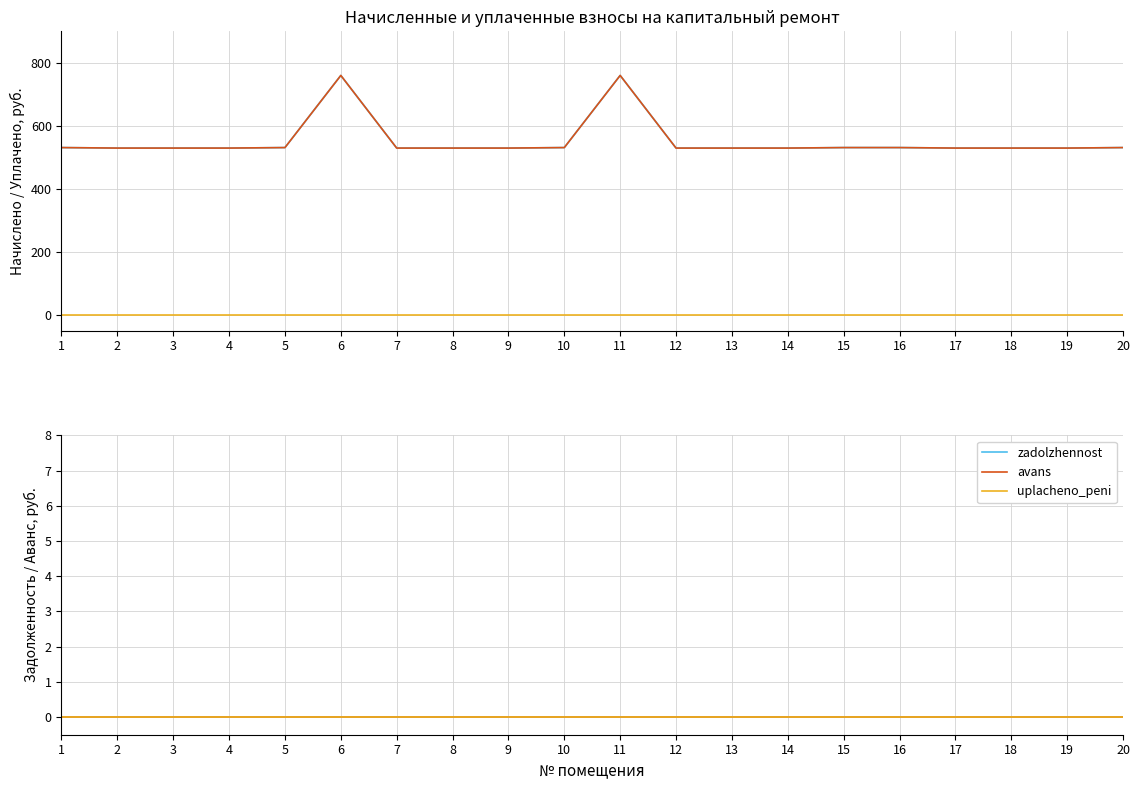

Reading right to left, transcribe all the data shown in this chart.

nachisleno: 531.1	529.5	529.5	529.5	531.1	531.1	529.5	529.5	529.5	760.0	531.1	529.5	529.5	529.5	760.0	531.1	529.5	529.5	529.5	531.1
uplacheno: 531.1	529.5	529.5	529.5	531.1	531.1	529.5	529.5	529.5	760.0	531.1	529.5	529.5	529.5	760.0	531.1	529.5	529.5	529.5	531.1
zadolzhennost: 0.0	0.0	0.0	0.0	0.0	0.0	0.0	0.0	0.0	0.0	0.0	0.0	0.0	0.0	0.0	0.0	0.0	0.0	0.0	0.0
avans: 0.0	0.0	0.0	0.0	0.0	0.0	0.0	0.0	0.0	0.0	0.0	0.0	0.0	0.0	0.0	0.0	0.0	0.0	0.0	0.0
uplacheno_peni: 0.0	0.0	0.0	0.0	0.0	0.0	0.0	0.0	0.0	0.0	0.0	0.0	0.0	0.0	0.0	0.0	0.0	0.0	0.0	0.0